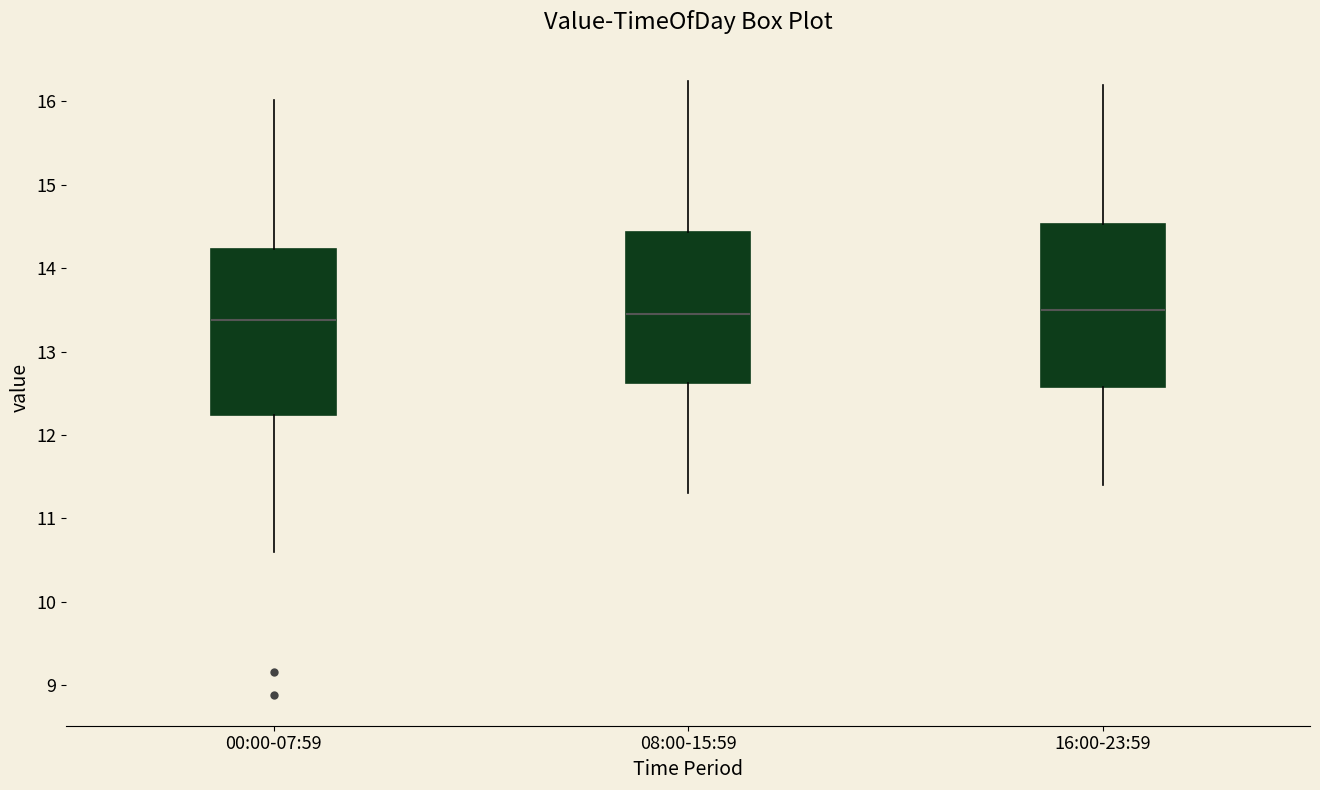

Reading left to right, transcribe this box plot: for each box, give where its median line is, the range the box spans, and where its two whiskers end, as read against the y-axis. The values are not printed on the chart, so give them approximately, as read against the axis.

00:00-07:59: median 13.4, box 12.2 to 14.2, whiskers 10.6 to 16.0
08:00-15:59: median 13.5, box 12.6 to 14.4, whiskers 11.3 to 16.3
16:00-23:59: median 13.5, box 12.6 to 14.5, whiskers 11.4 to 16.2